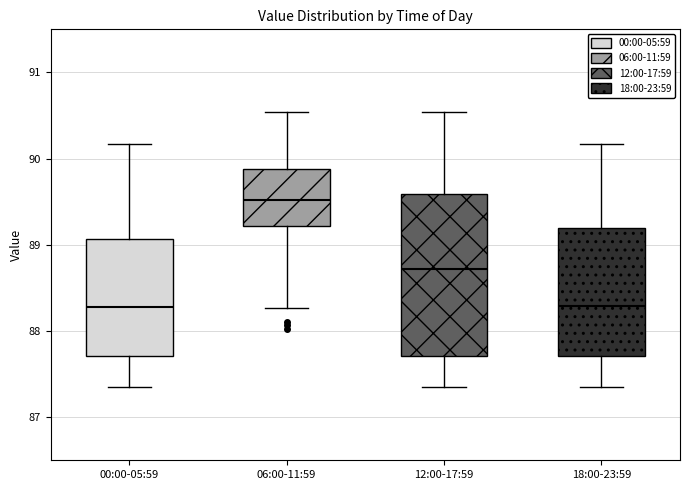

Where does the upper whisker of the box for 18:00-23:59 end on the y-axis? The values are not printed on the chart, so give them approximately, as read against the axis.

90.2